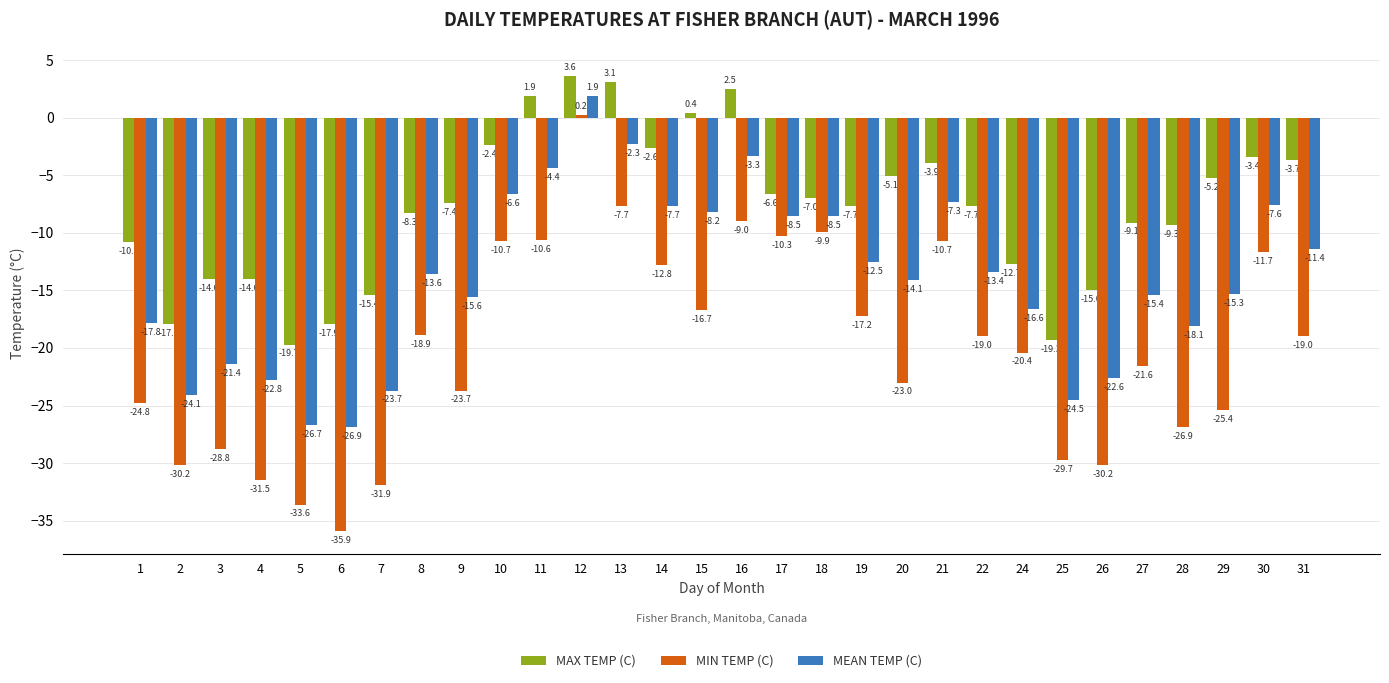

At which category does the chart reach its peak across all series?

12